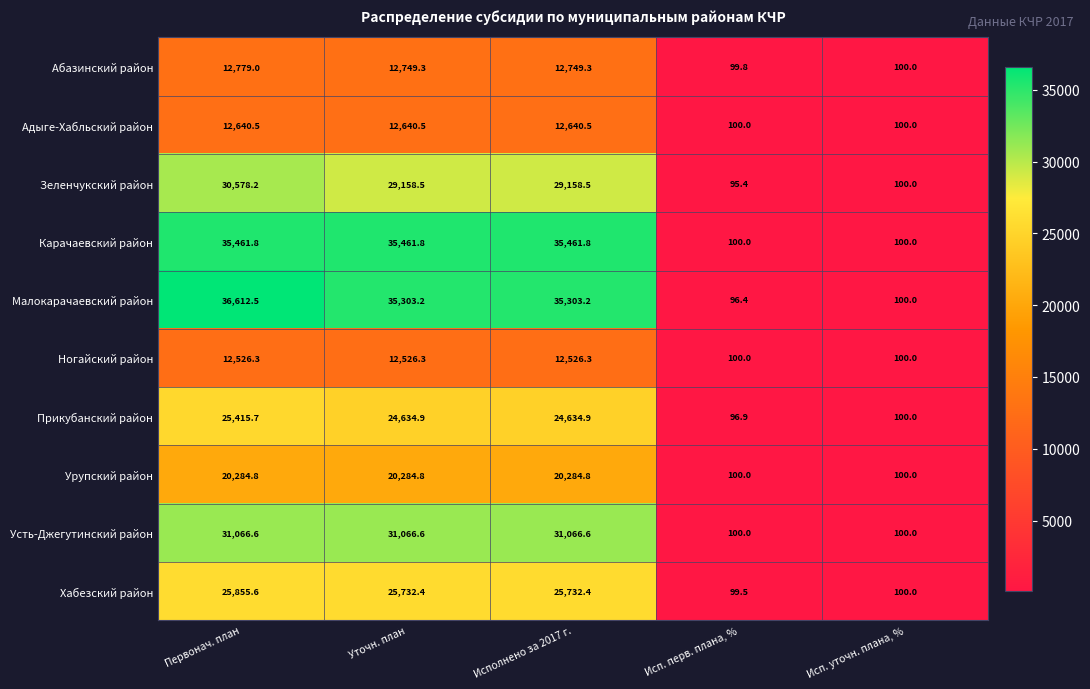

Which series has the largest total across all categories?

Малокарачаевский район